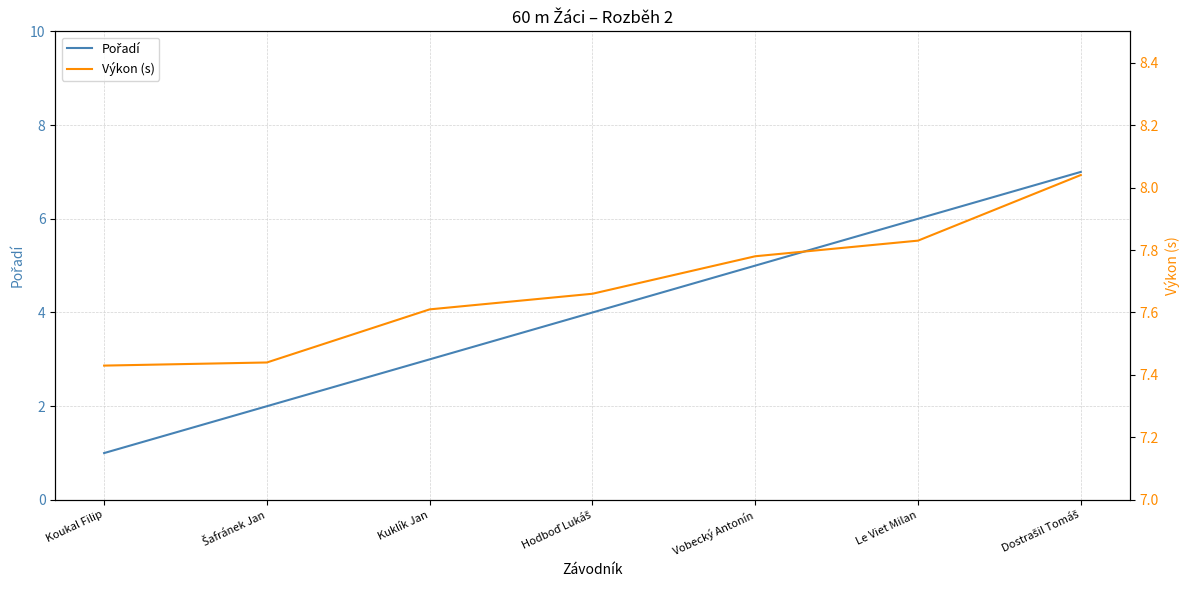

True or false: Výkon (s) and Pořadí cross at least once.

False